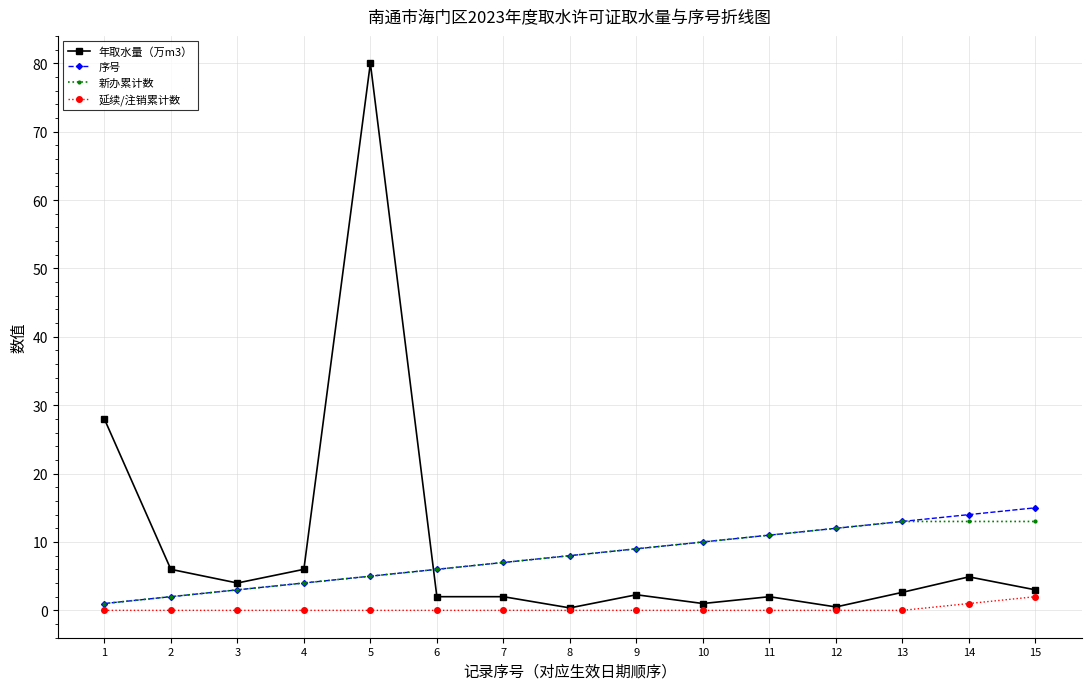

True or false: 新办累计数 has a value of 9.0 at 9.

True